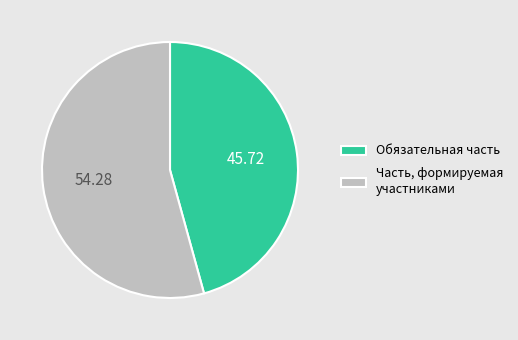

Does any single category account for the majority?

Yes